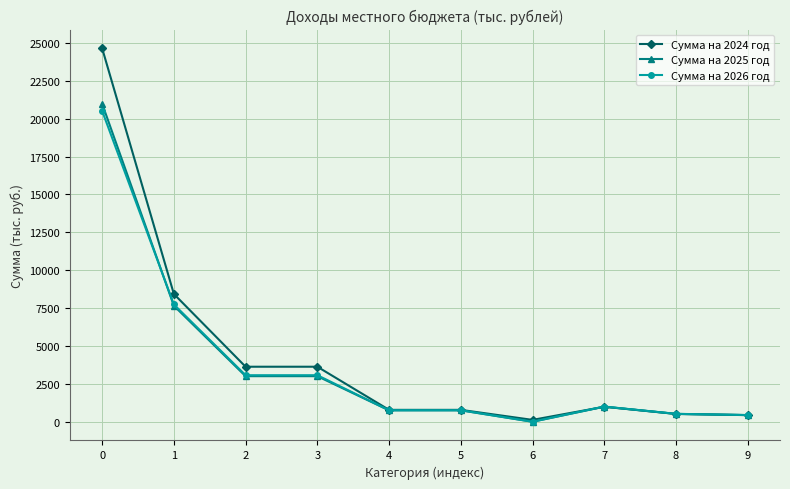

Is the value of Сумма на 2024 год at 7 greater than the value of Сумма на 2025 год at 4?

Yes